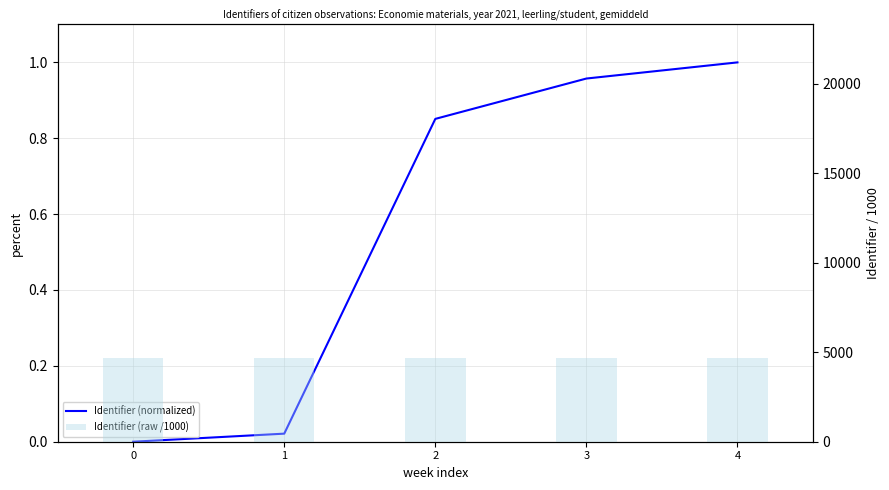

At how many categories does at least one series exceed 4287?

5